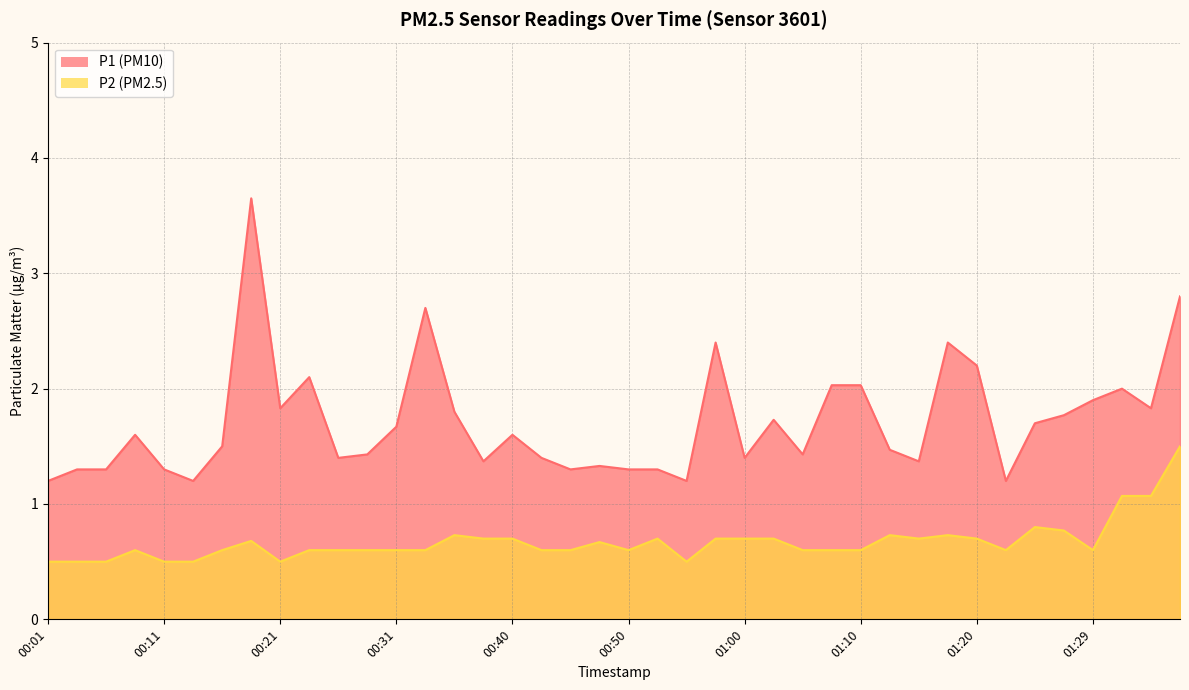

Reading left to right, list all the values displayed in this chart.

P1: 1.2	1.3	1.3	1.6	1.3	1.2	1.5	3.6	1.8	2.1	1.4	1.4	1.7	2.7	1.8	1.4	1.6	1.4	1.3	1.3	1.3	1.3	1.2	2.4	1.4	1.7	1.4	2.0	2.0	1.5	1.4	2.4	2.2	1.2	1.7	1.8	1.9	2.0	1.8	2.8
P2: 0.5	0.5	0.5	0.6	0.5	0.5	0.6	0.7	0.5	0.6	0.6	0.6	0.6	0.6	0.7	0.7	0.7	0.6	0.6	0.7	0.6	0.7	0.5	0.7	0.7	0.7	0.6	0.6	0.6	0.7	0.7	0.7	0.7	0.6	0.8	0.8	0.6	1.1	1.1	1.5